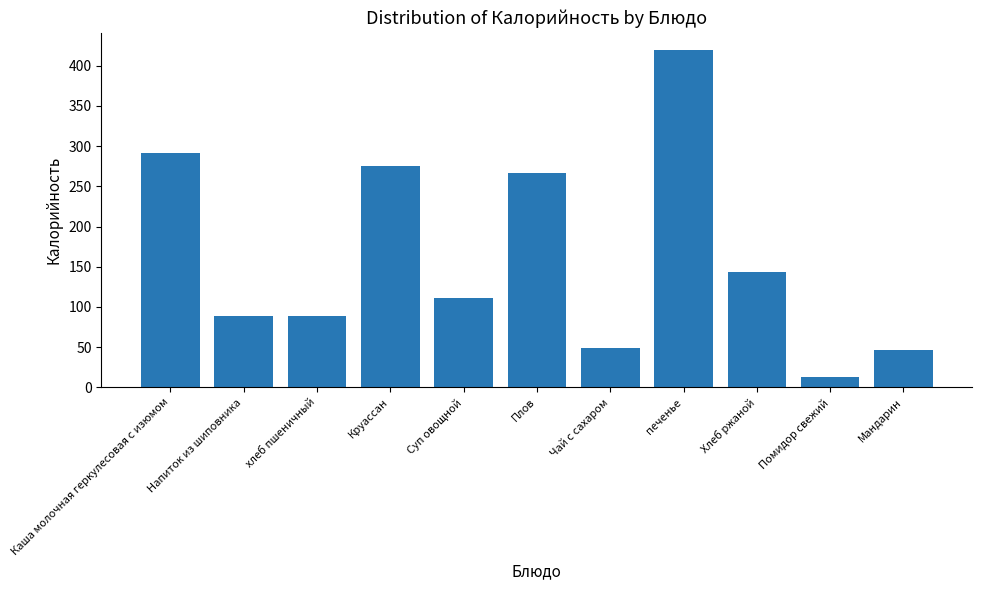

Which category has the lowest value across all series?

Помидор свежий